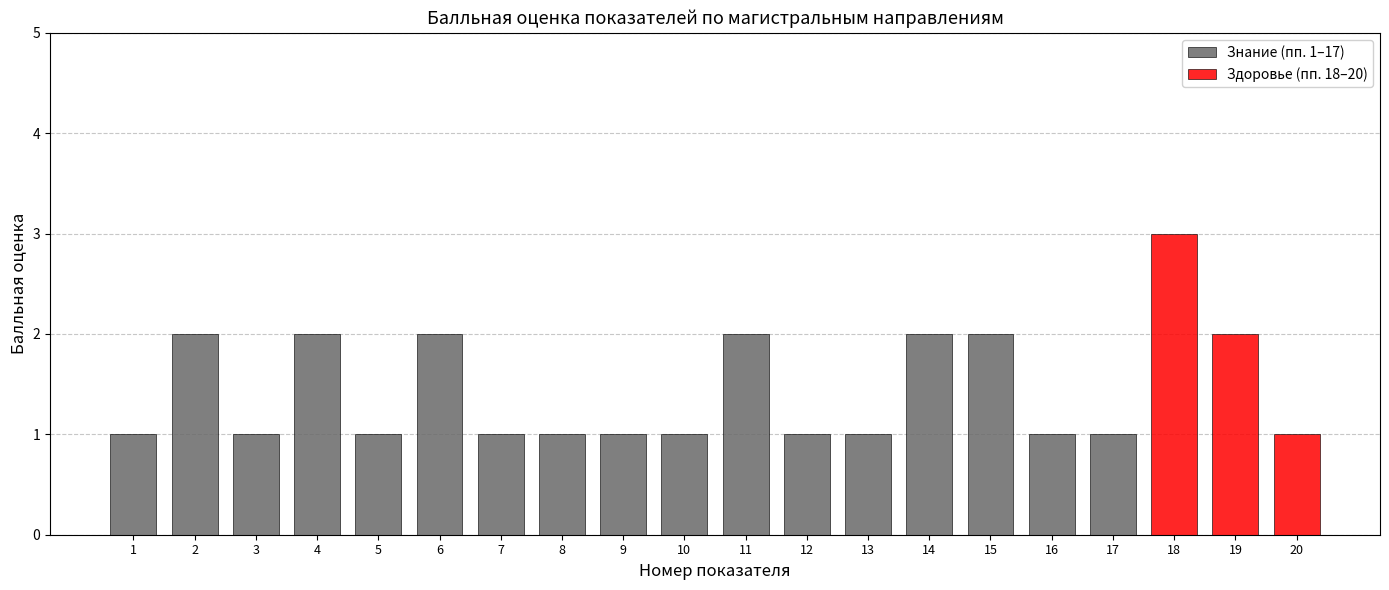

Approximately how many times larger is the value at 17 compared to 19?

0.5